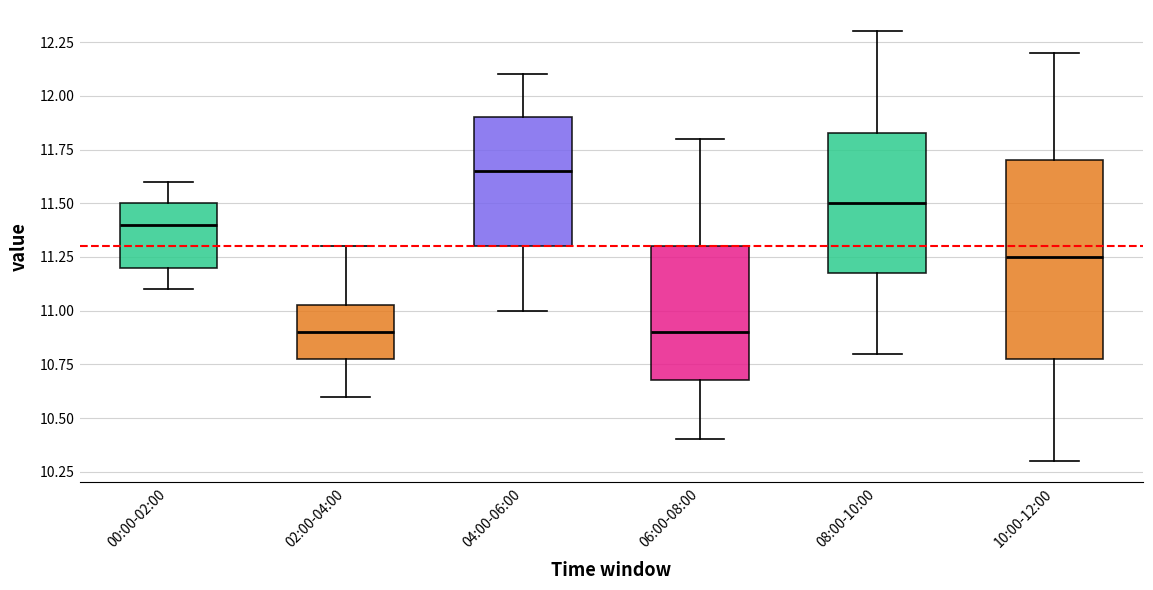

Reading left to right, read every box against the y-axis: the position of its median line, the range the box covers, and the ends of its whiskers. The values are not printed on the chart, so give them approximately, as read against the axis.

00:00-02:00: median 11.40, box 11.20 to 11.50, whiskers 11.10 to 11.60
02:00-04:00: median 10.90, box 10.80 to 11.05, whiskers 10.60 to 11.30
04:00-06:00: median 11.65, box 11.30 to 11.90, whiskers 11.00 to 12.10
06:00-08:00: median 10.90, box 10.70 to 11.30, whiskers 10.40 to 11.80
08:00-10:00: median 11.50, box 11.20 to 11.85, whiskers 10.80 to 12.30
10:00-12:00: median 11.25, box 10.80 to 11.70, whiskers 10.30 to 12.20